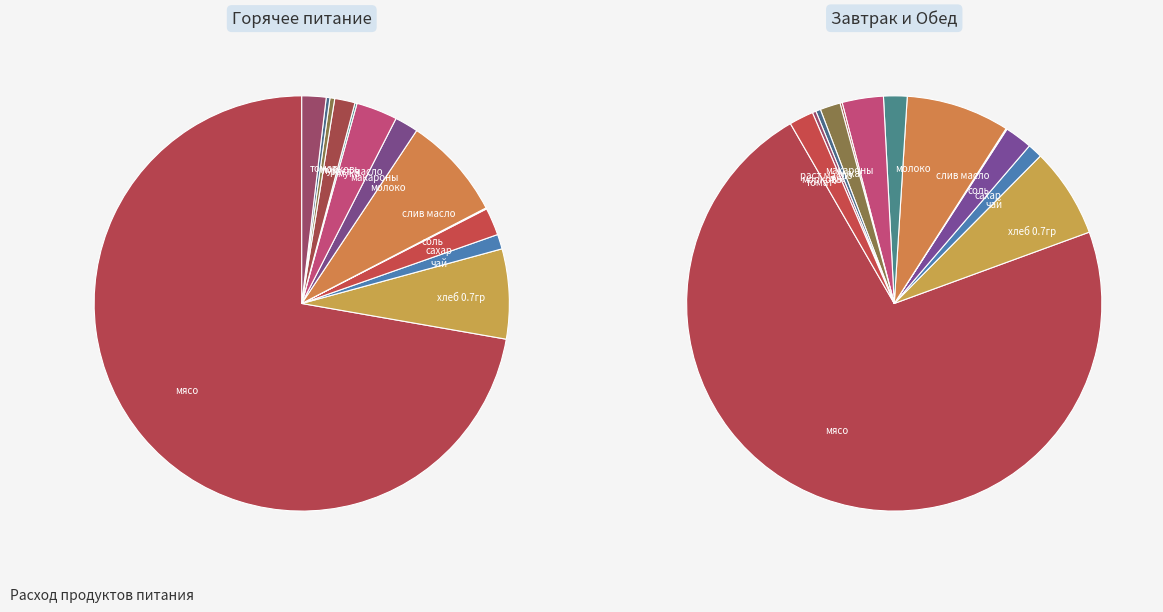

Which has a higher value, чай or морковь?

чай